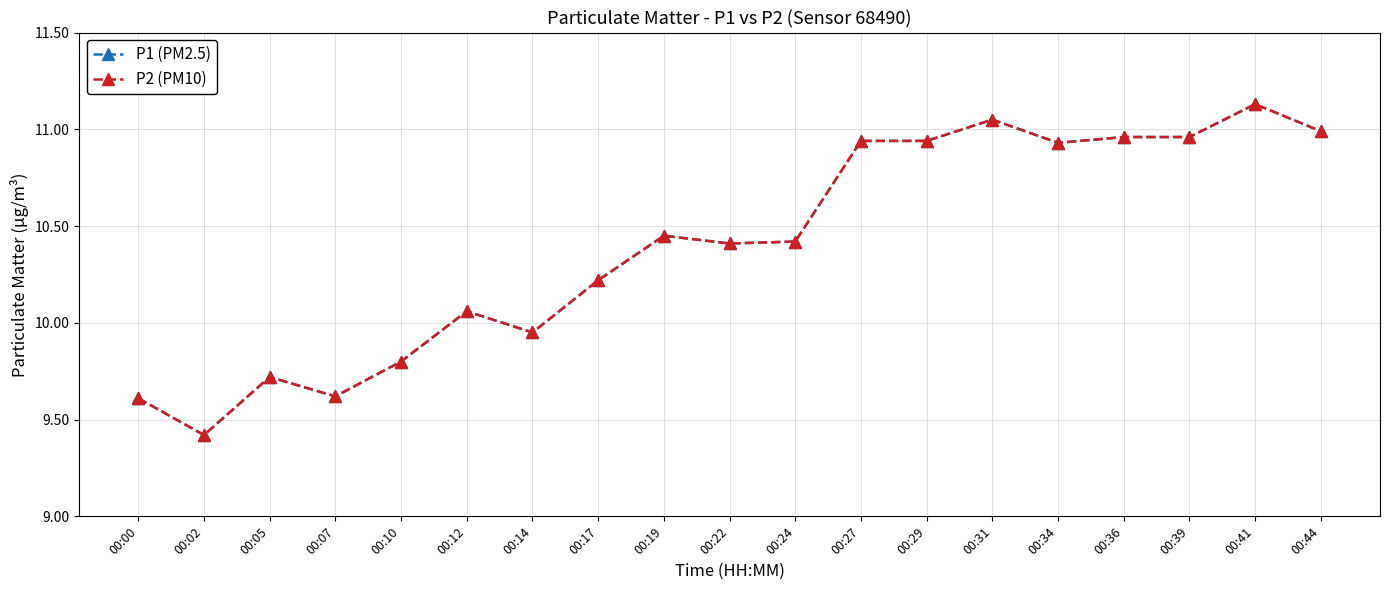

True or false: P2 (PM10) and P1 (PM2.5) cross at least once.

False